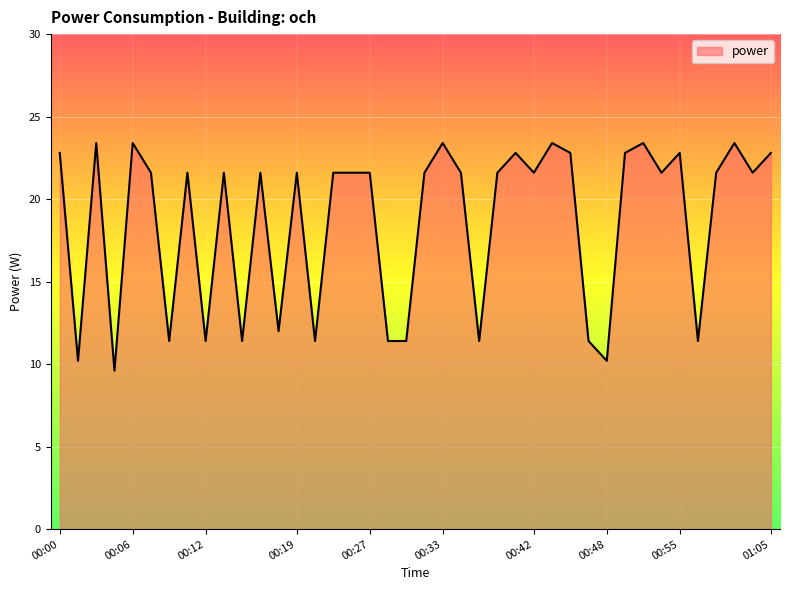

What is the difference between the maximum and minimum values?

13.8